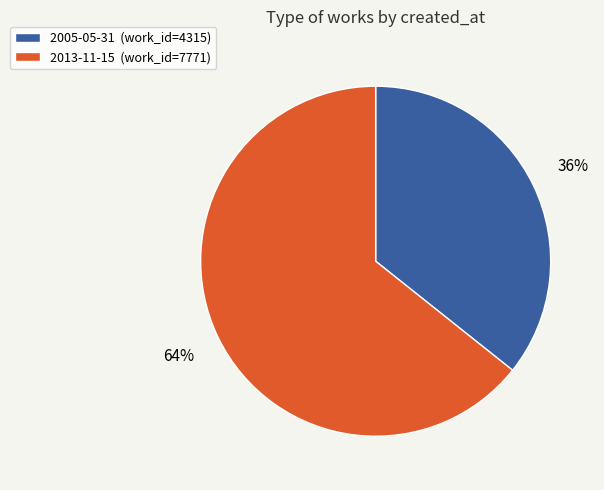

Is there any slice that represents more than half of the pie?

Yes